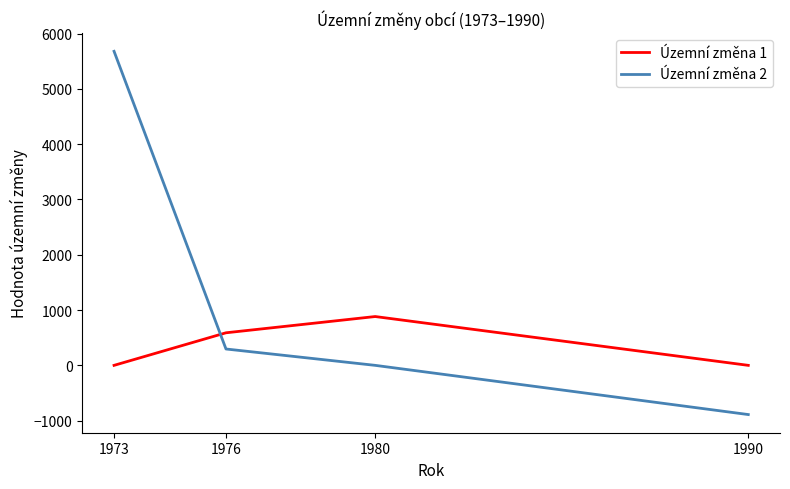

What is the difference between the highest and lowest values at 1980?

883